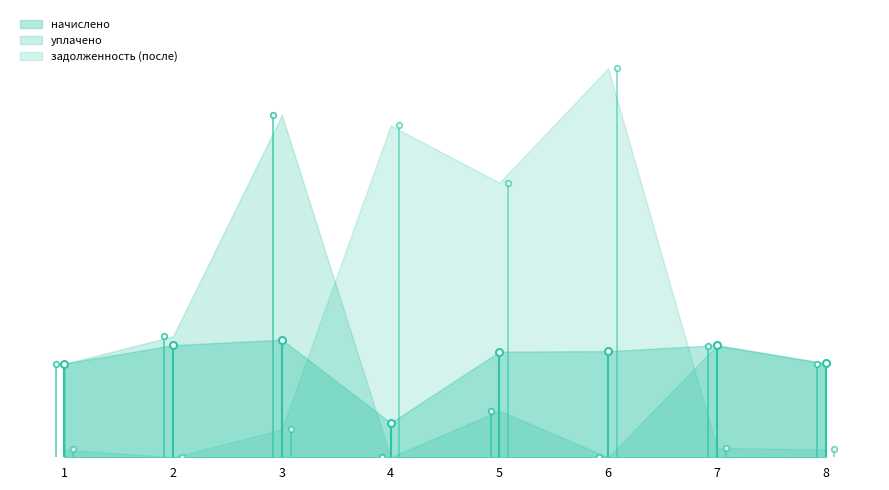

At which category does задолженность (после) reach its first local peak?

4